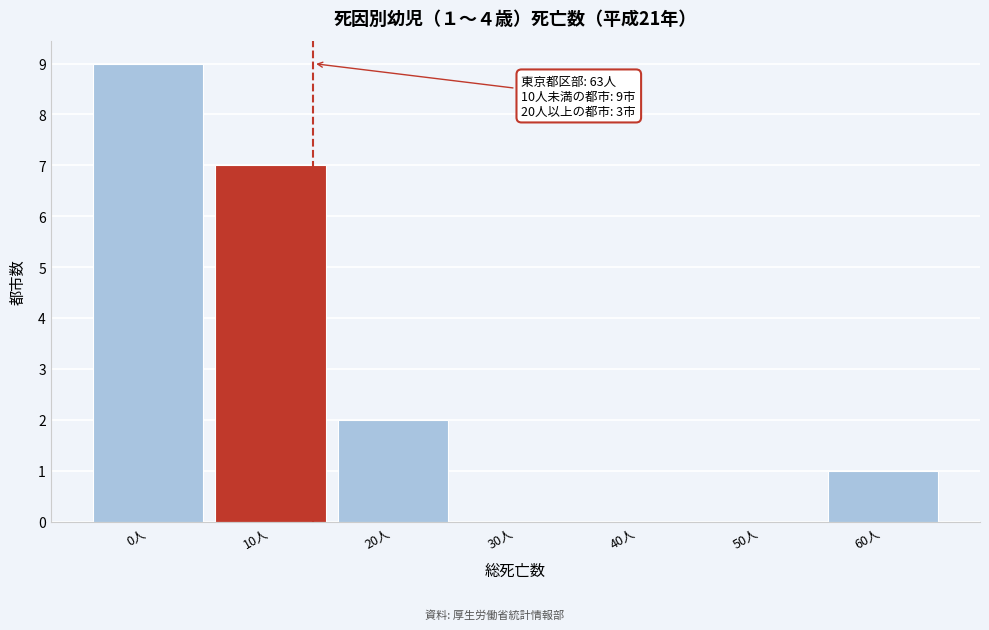

Reading left to right, what are all the values shown in this chart?

0人=9	10人=7	20人=2	30人=0	40人=0	50人=0	60人=1